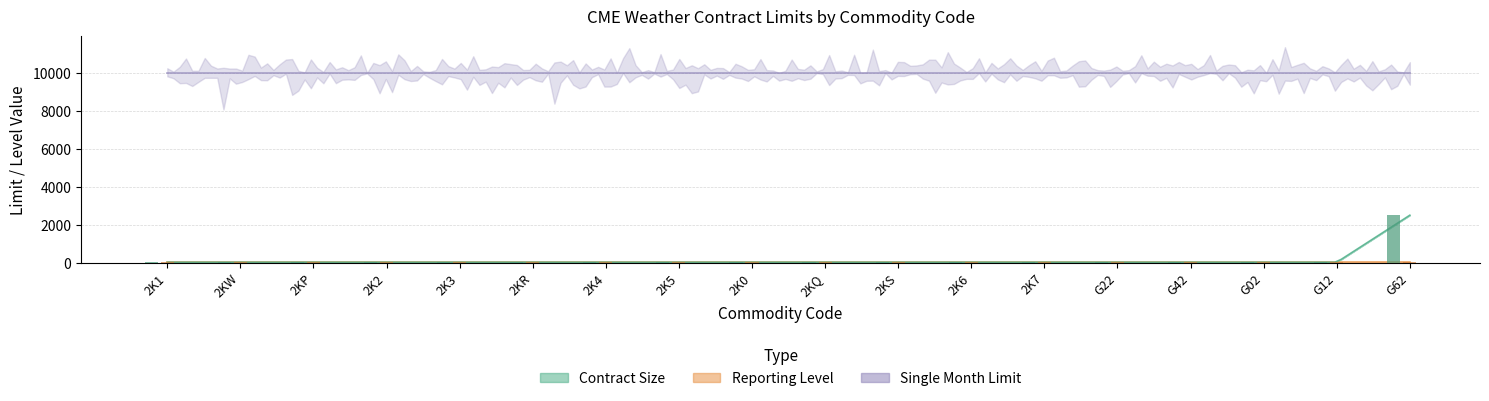

Between 2KQ and G22, which is larger?

2KQ